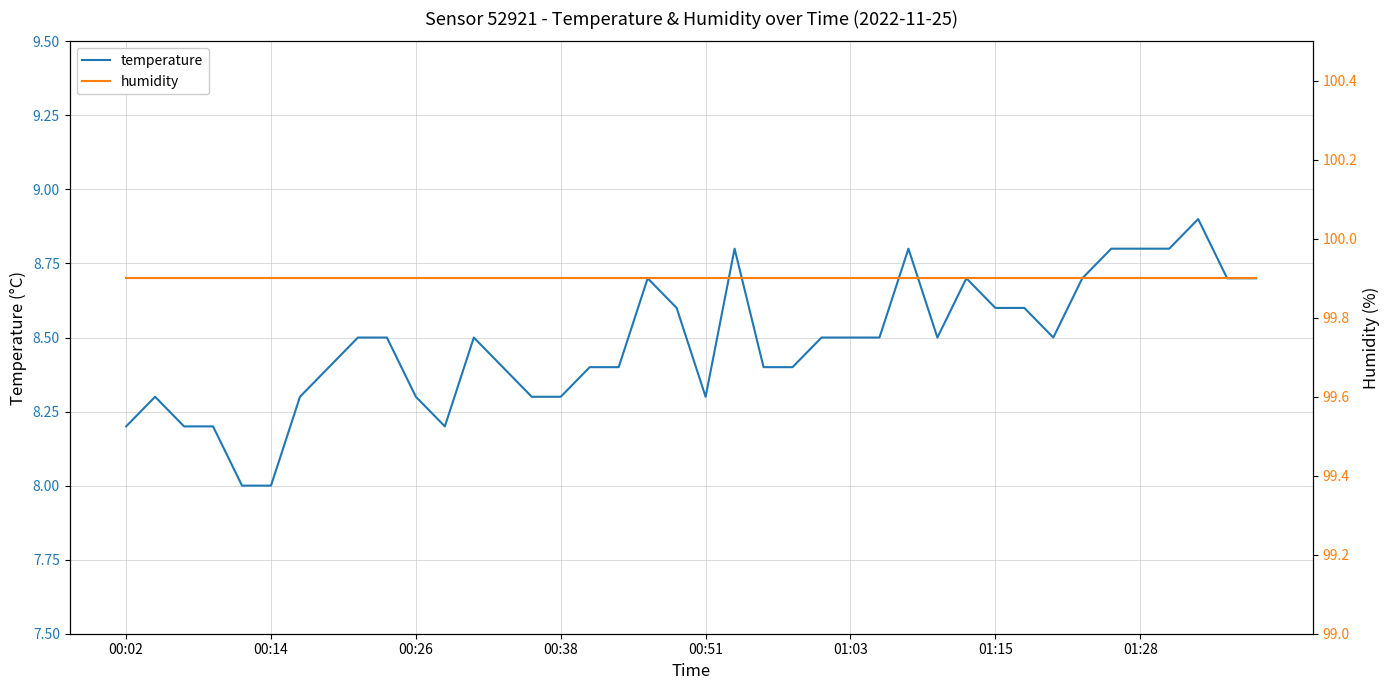

What is the minimum value for temperature?

8.0